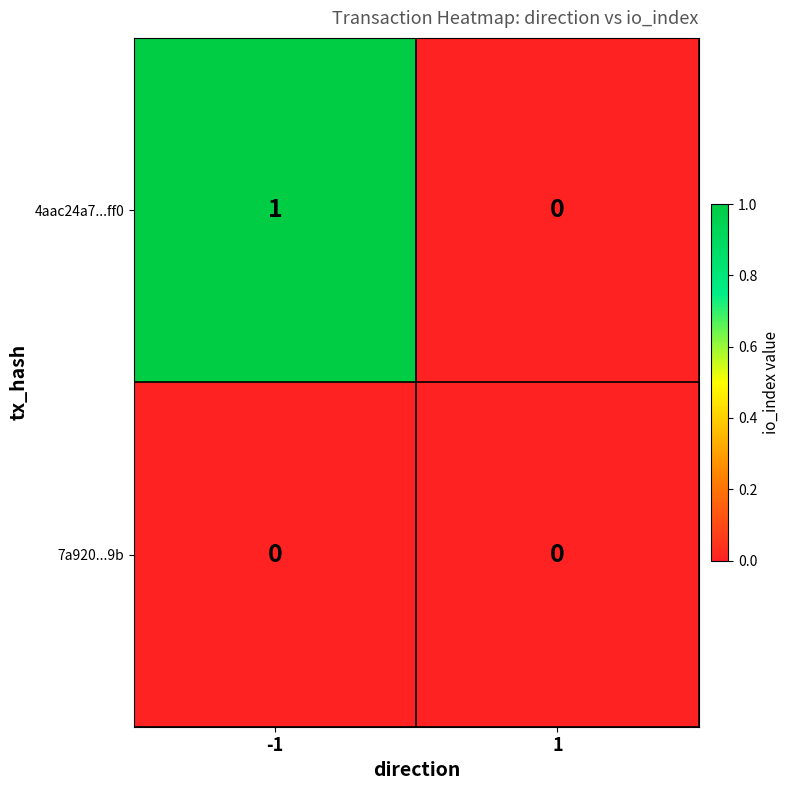

Which series has the largest range (max minus min)?

4aac24a7...ff0